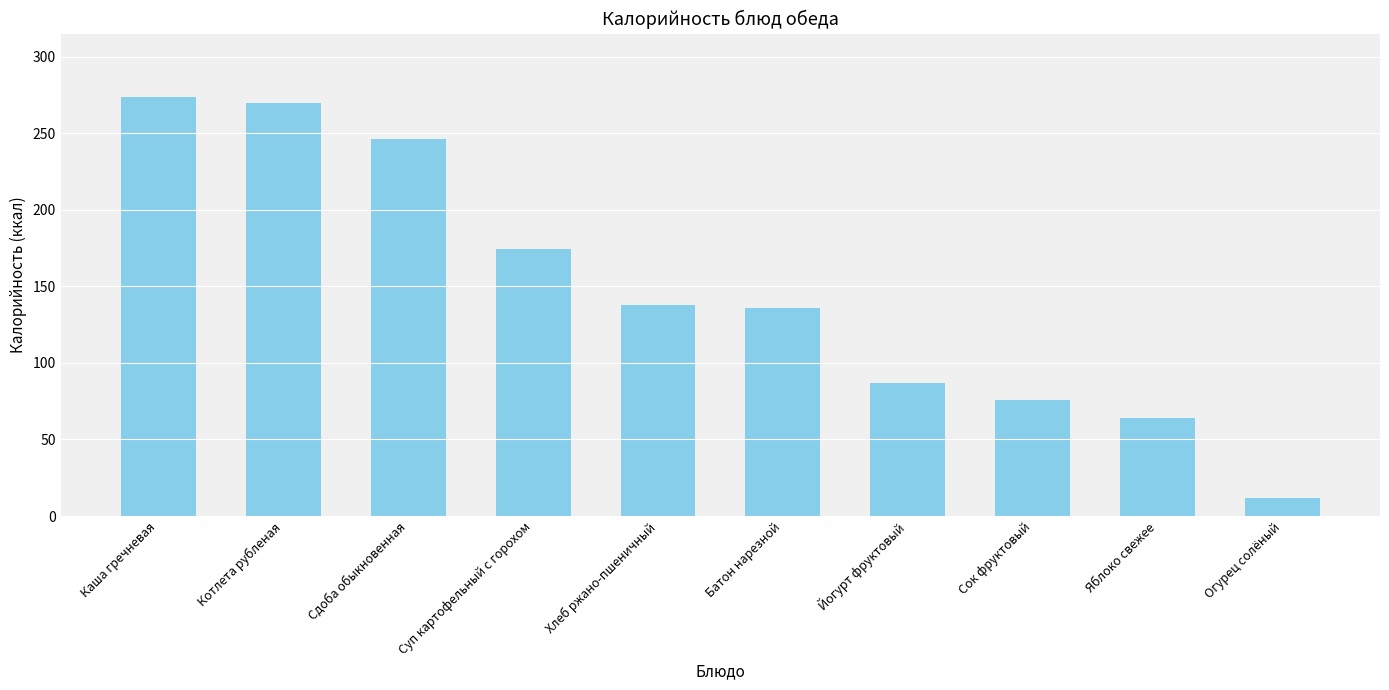

The value at Котлета рубленая is 88.7. True or false?

False